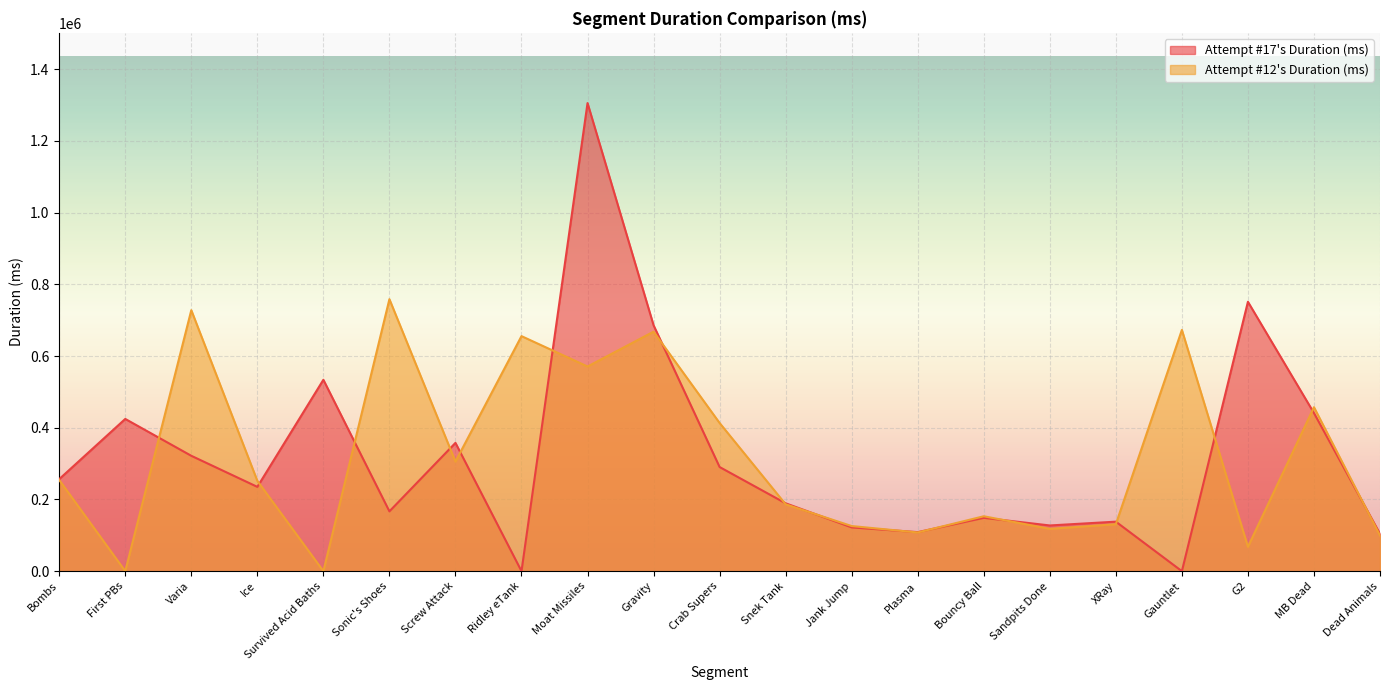

Between Screw Attack and Snek Tank, which series saw the biggest shift?

Attempt #17's Duration (ms)